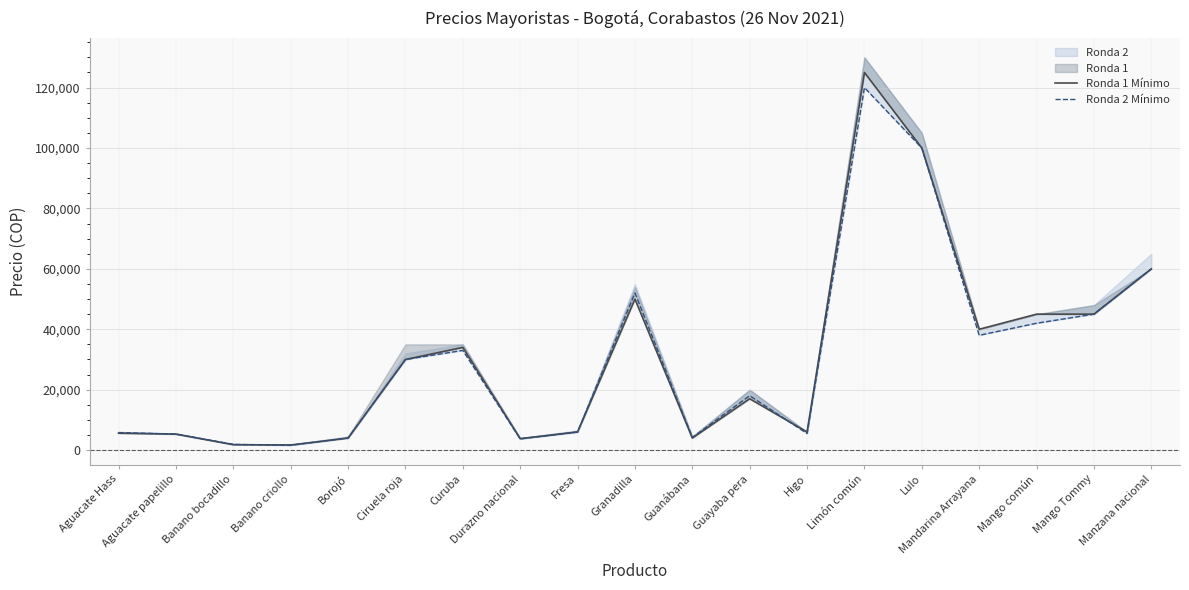

Which has a higher value, Borojó or Ciruela roja?

Ciruela roja